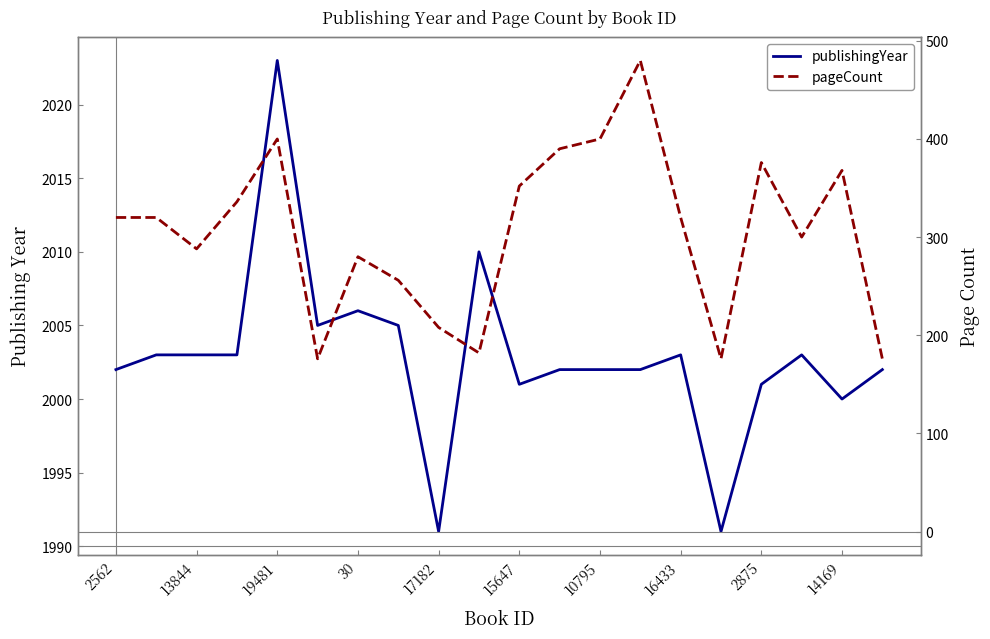

Rank the series by their maximum value, from lowest to highest.

pageCount, publishingYear